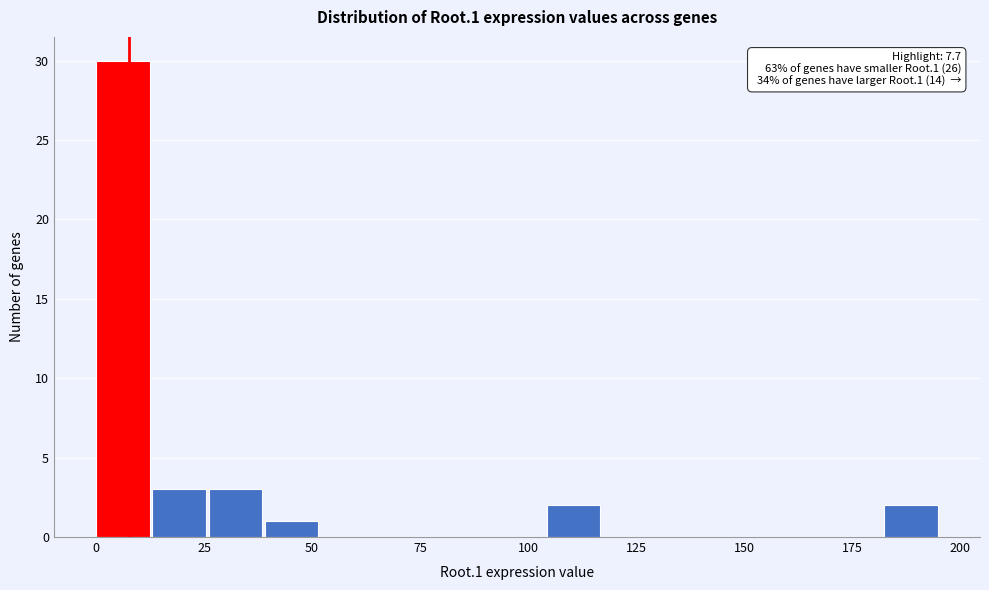

Read against the x-axis, roughly where is the centre of the tallest bar?

5